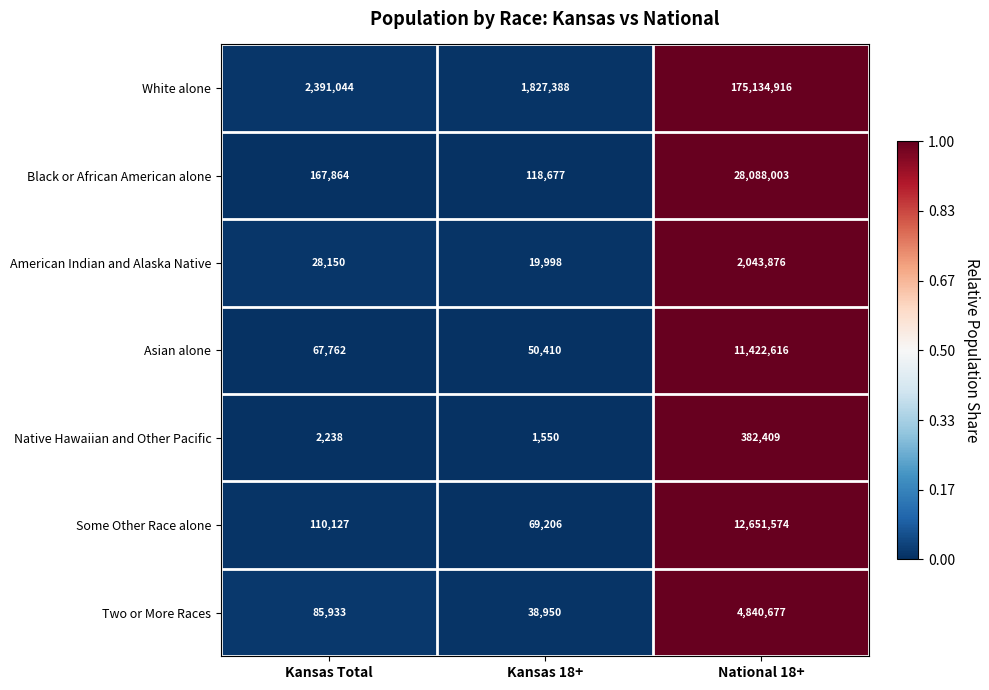

What is the average value of the Black or African American alone series?

9458181